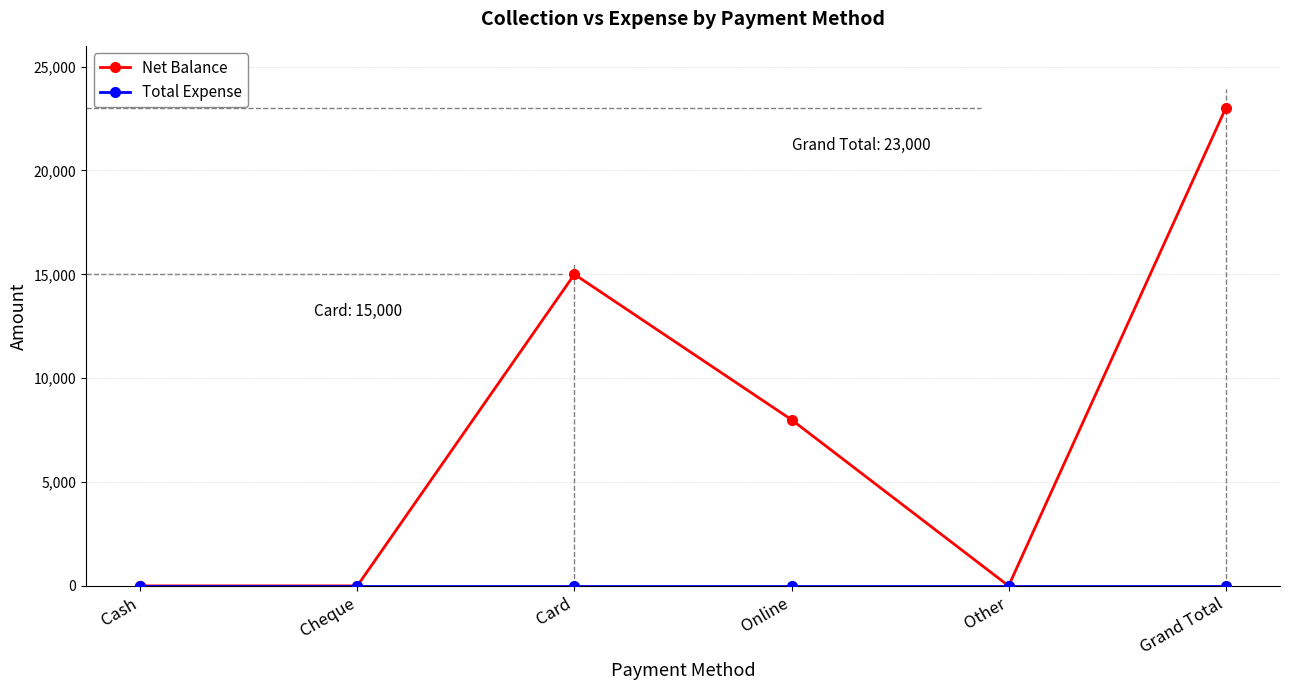

The Net Balance series shows 0 at Other. True or false?

True